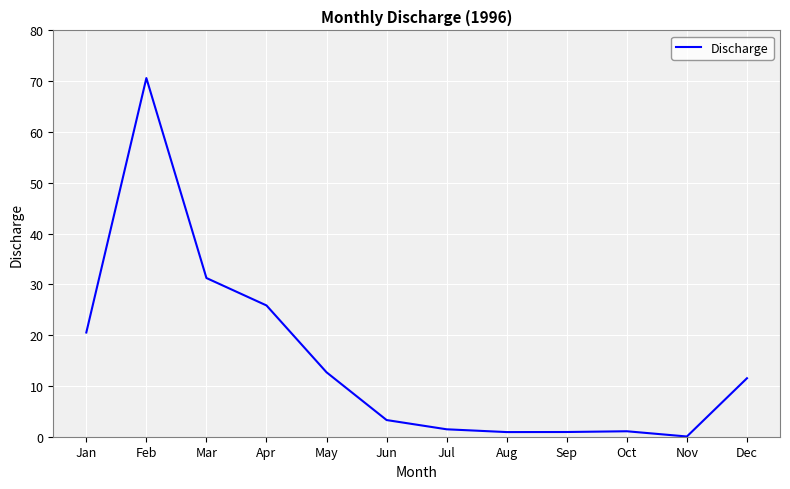

Approximately how many times larger is the value at Apr compared to Feb?

0.4